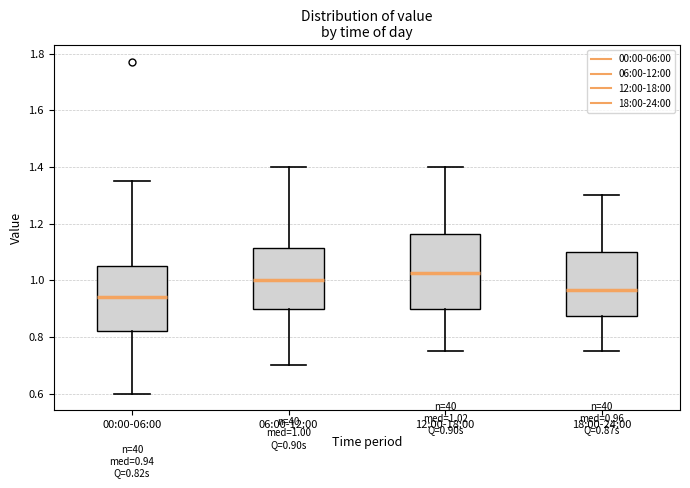

Which box has the highest median line?

12:00-18:00